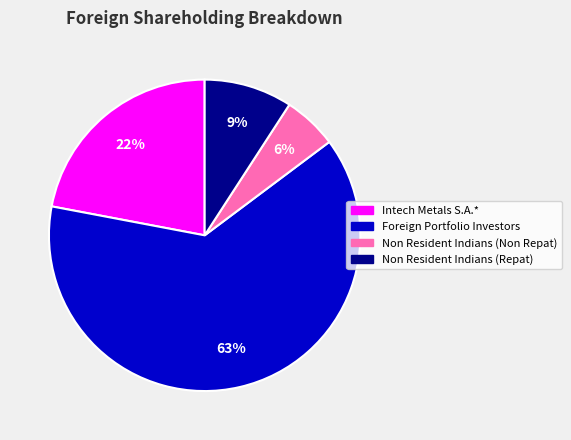

Do Foreign Portfolio Investors and Non Resident Indians (Non Repat) together represent more than half of the pie?

Yes